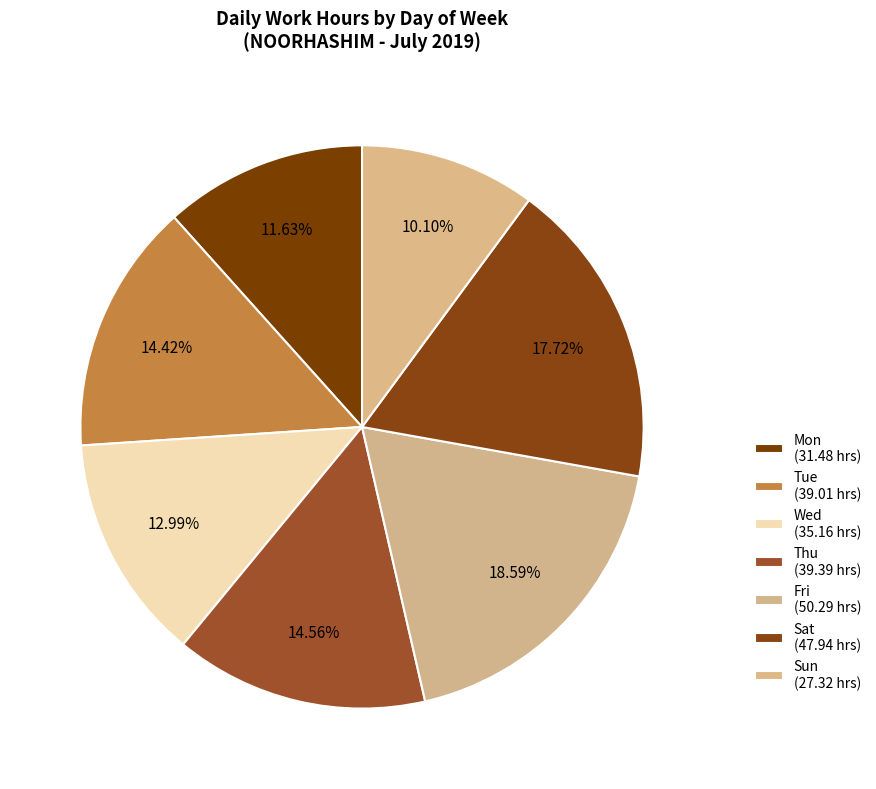

What is the smallest slice in the pie chart?

Sun (27.32 hrs)